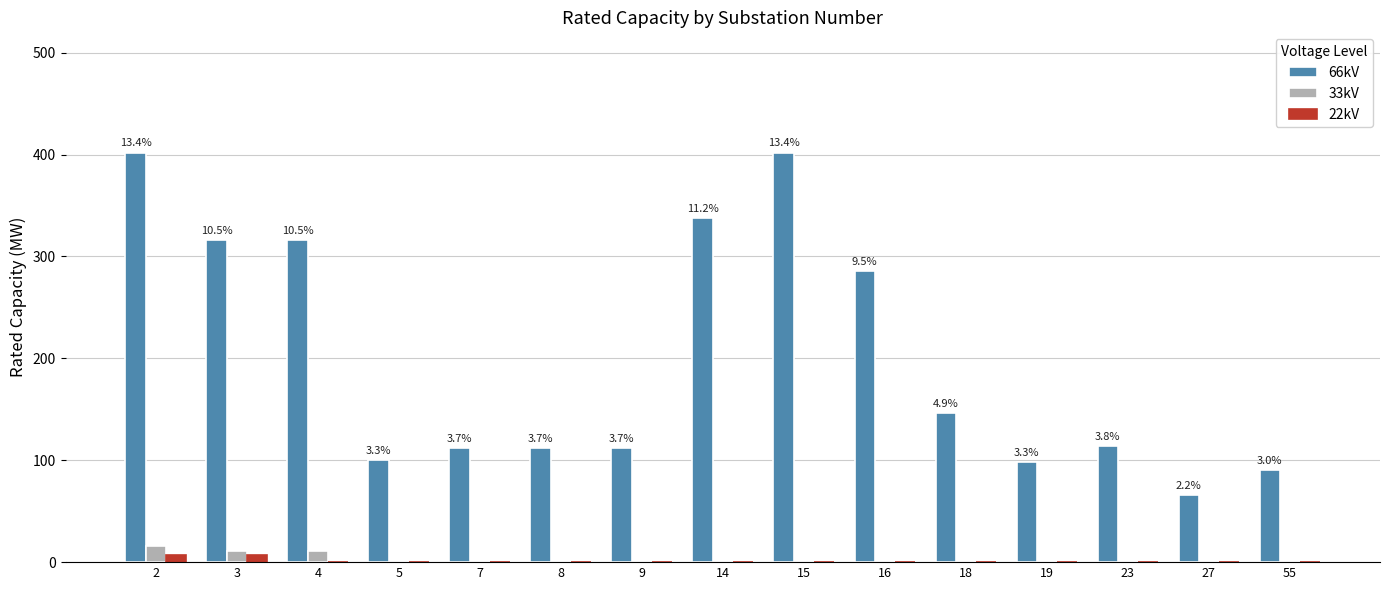

What is the greatest value displayed?

402